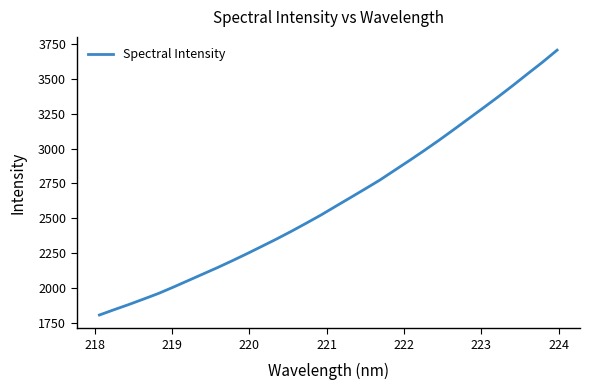

What is the smallest value displayed?

1808.2